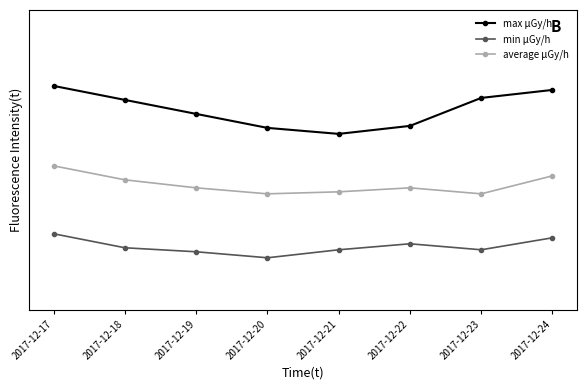

True or false: min μGy/h and max μGy/h cross at least once.

False